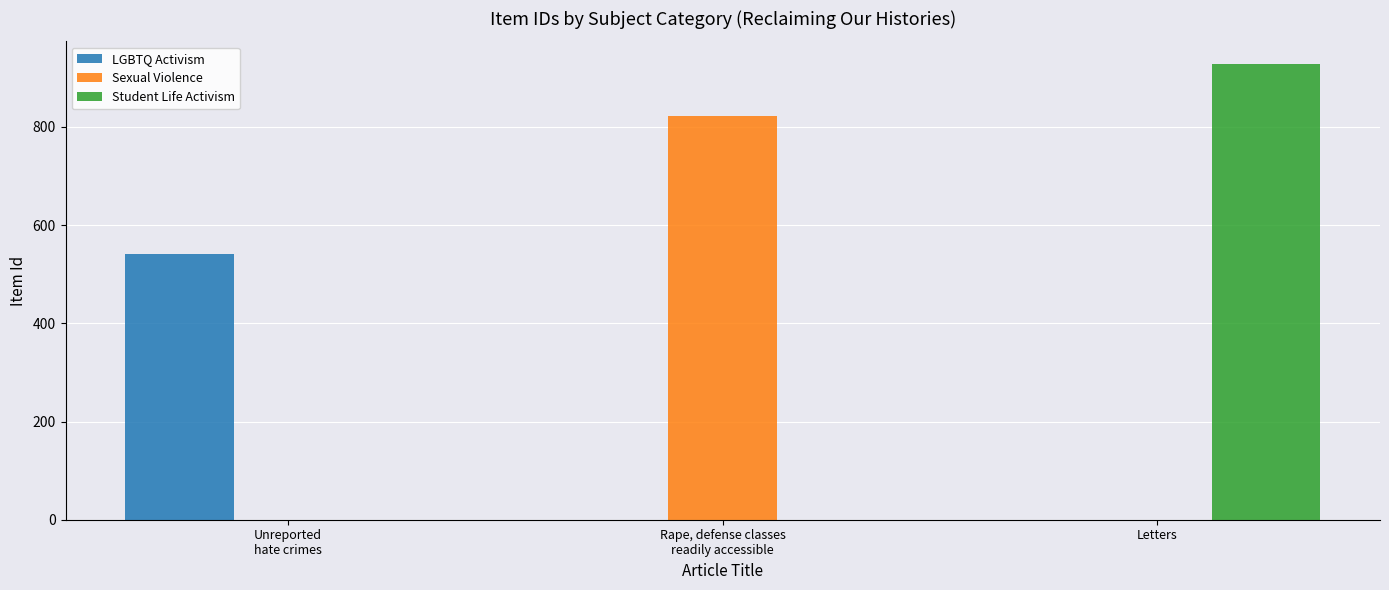

Reading left to right, transcribe all the data shown in this chart.

LGBTQ Activism: 542	0	0
Sexual Violence: 0	822	0
Student Life Activism: 0	0	928